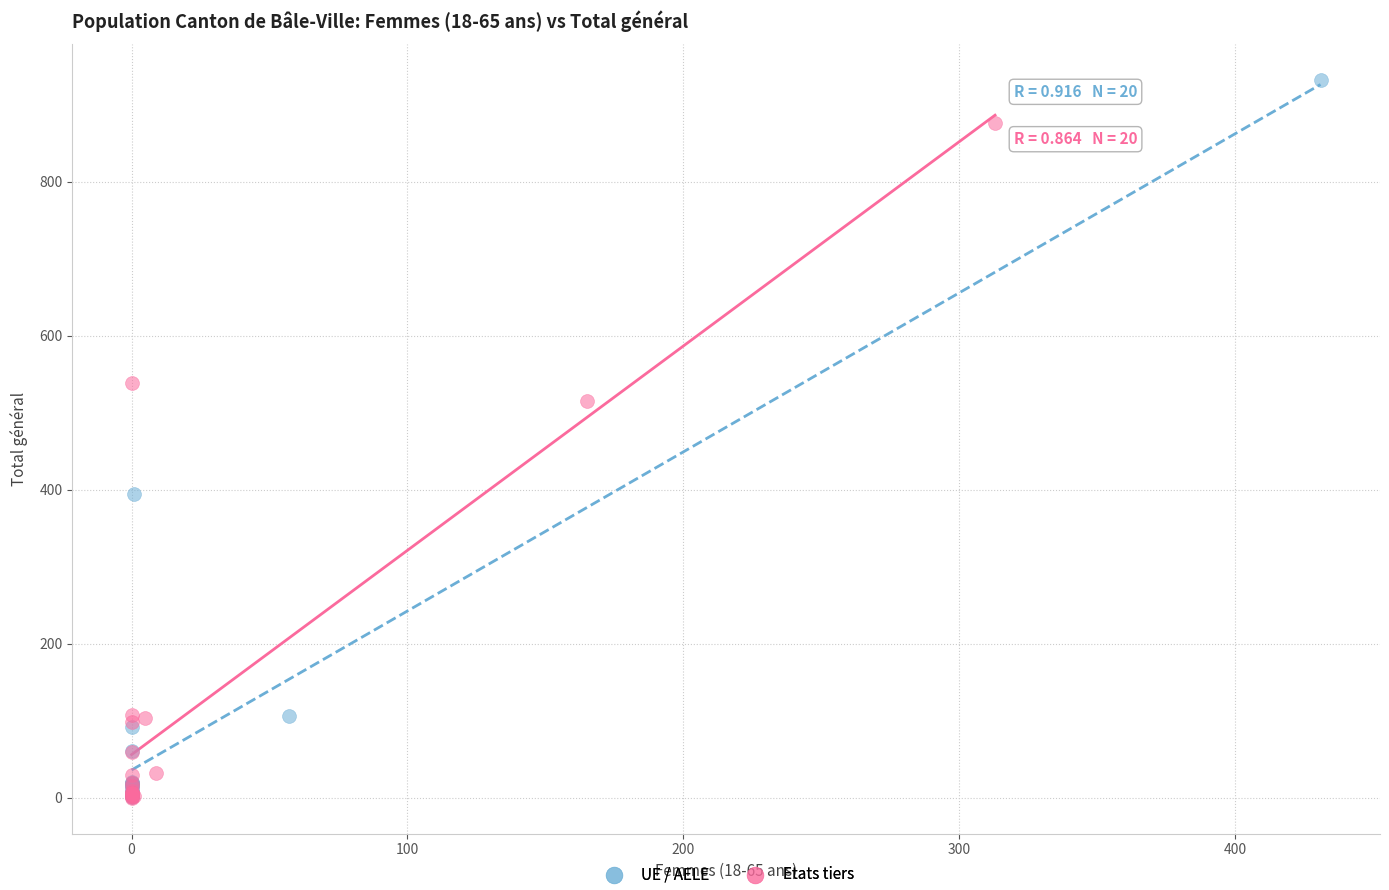

What are all the series names shown in the legend?

UE / AELE, Etats tiers